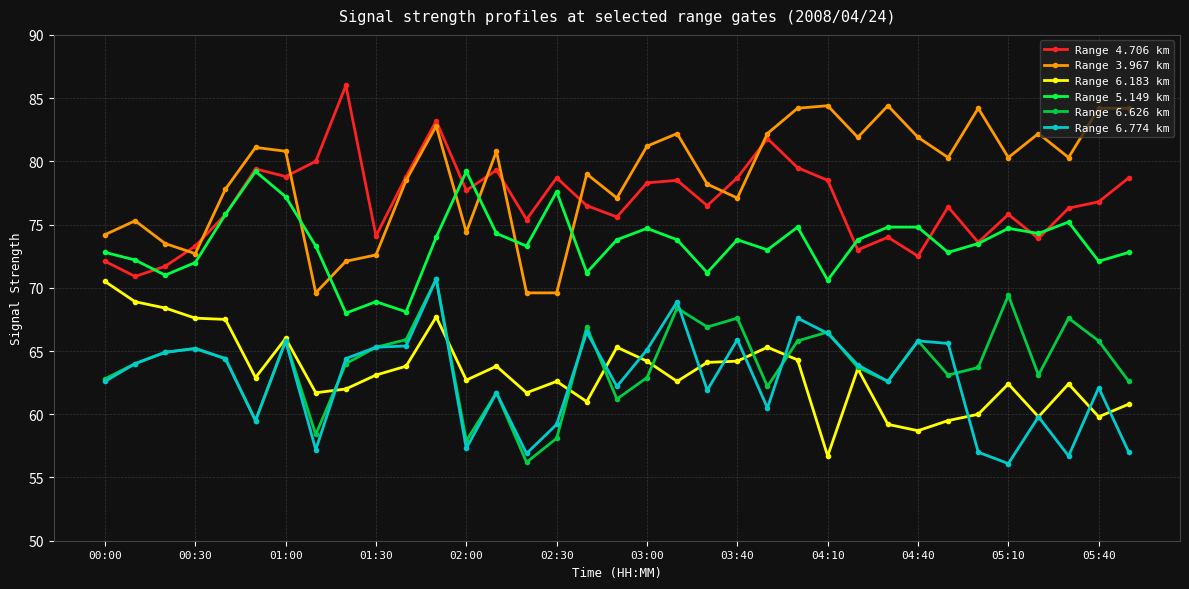

What is the value of the Range 4.706 km point at the 15th from the left?

75.4